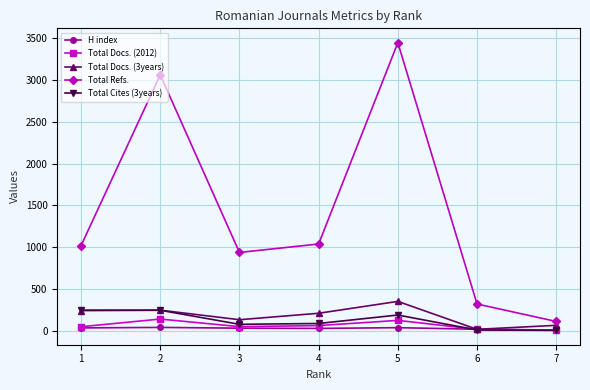

The value of Total Refs. at 2 is 870. True or false?

False